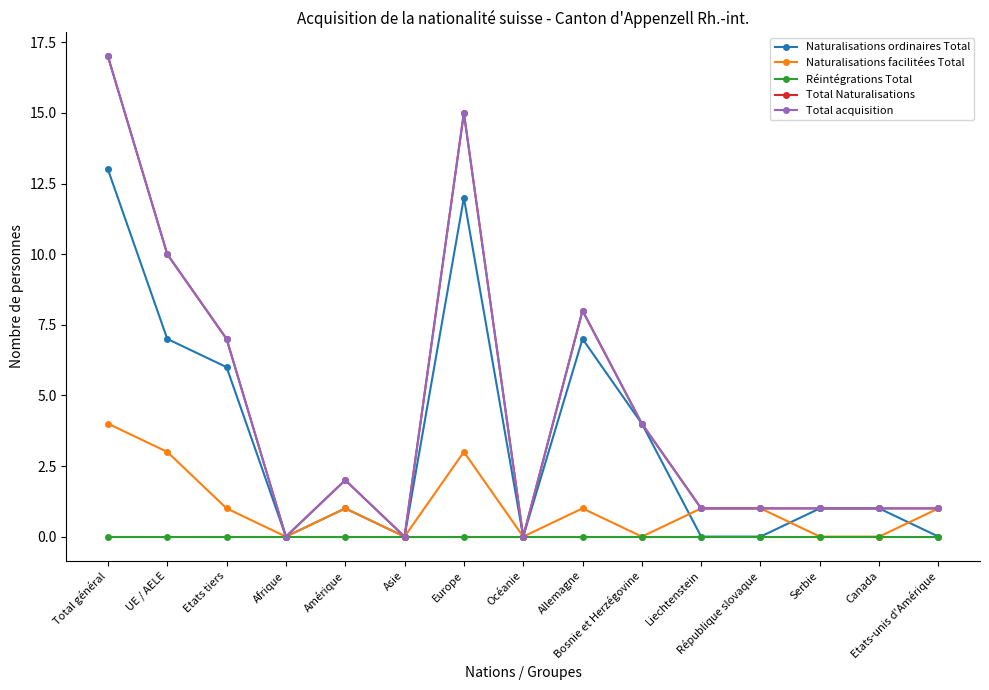

What is the difference between the highest and lowest values at Serbie?

1